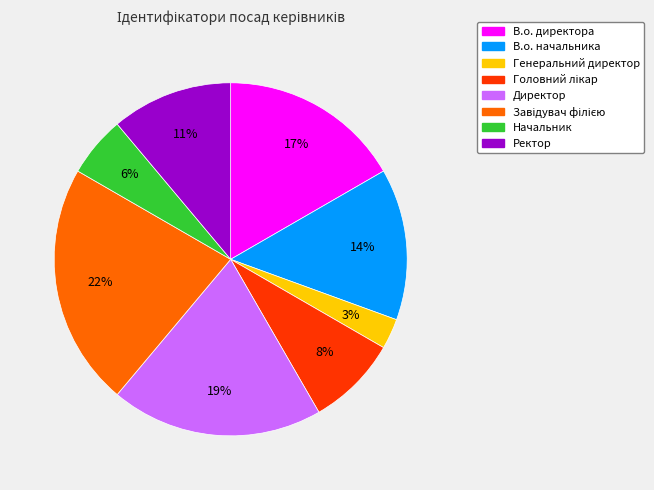

How many slices are in this pie chart?

8